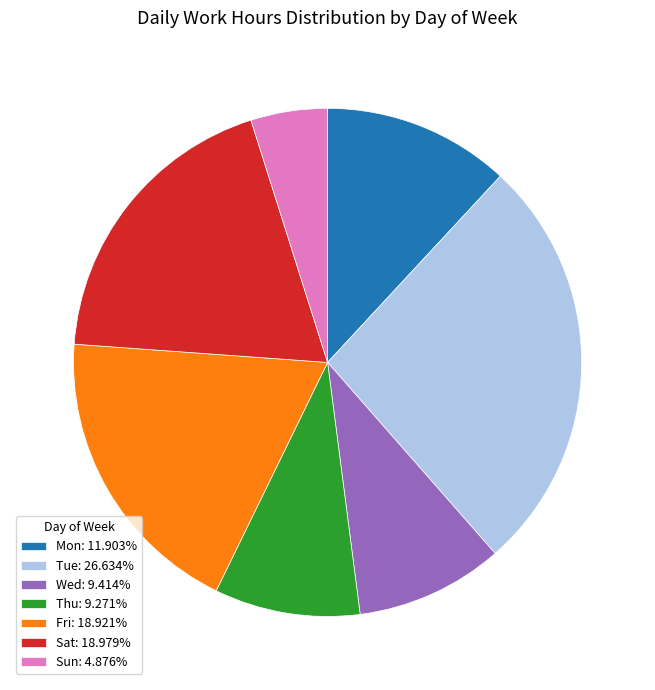

What is the ratio of the value at Mon to the value at Thu?

1.3